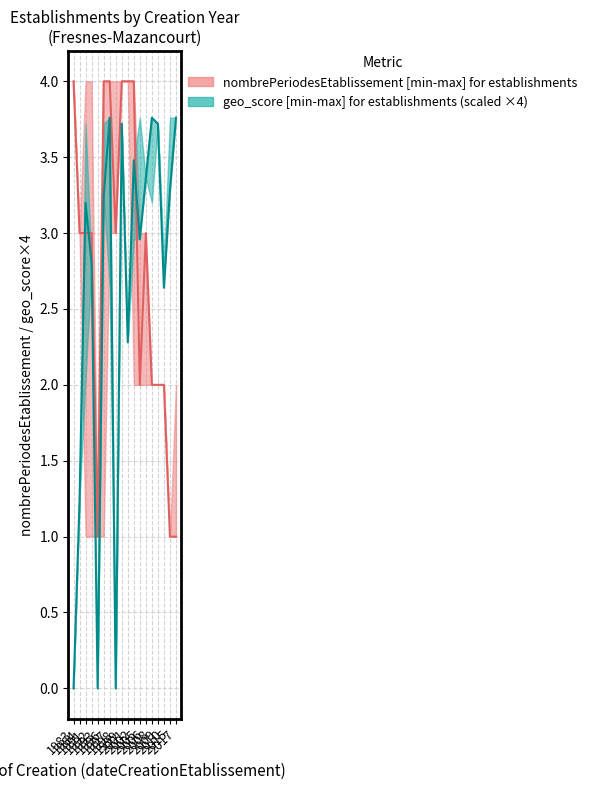

Count the nombrePeriodesEtablissement median values in the range 2 to 4.

15